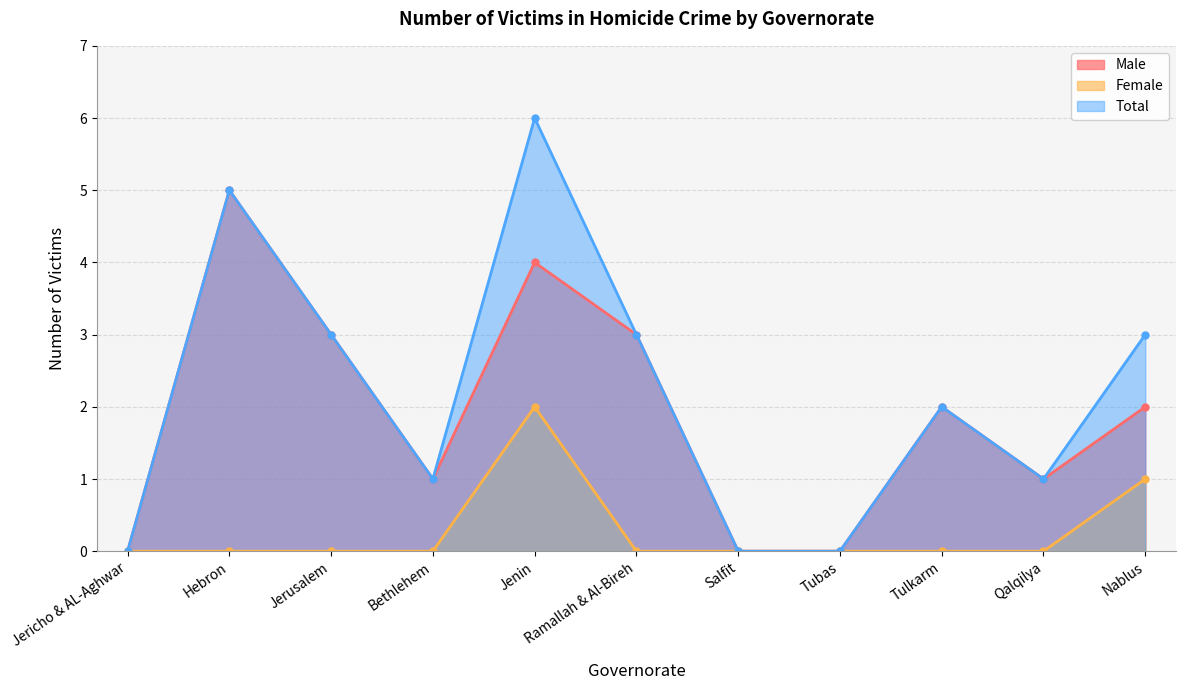

Which category has the highest value across all series?

Jenin